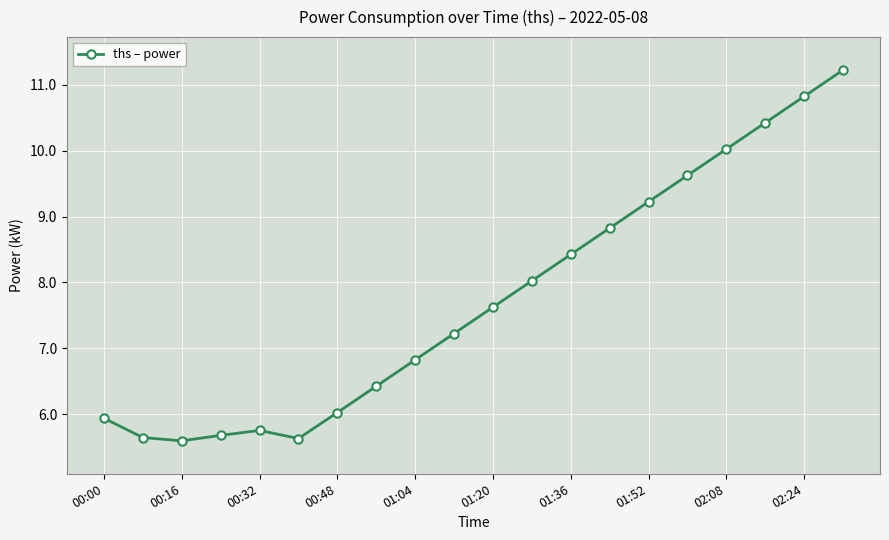

What is the difference between the second highest and second lowest values?

5.2